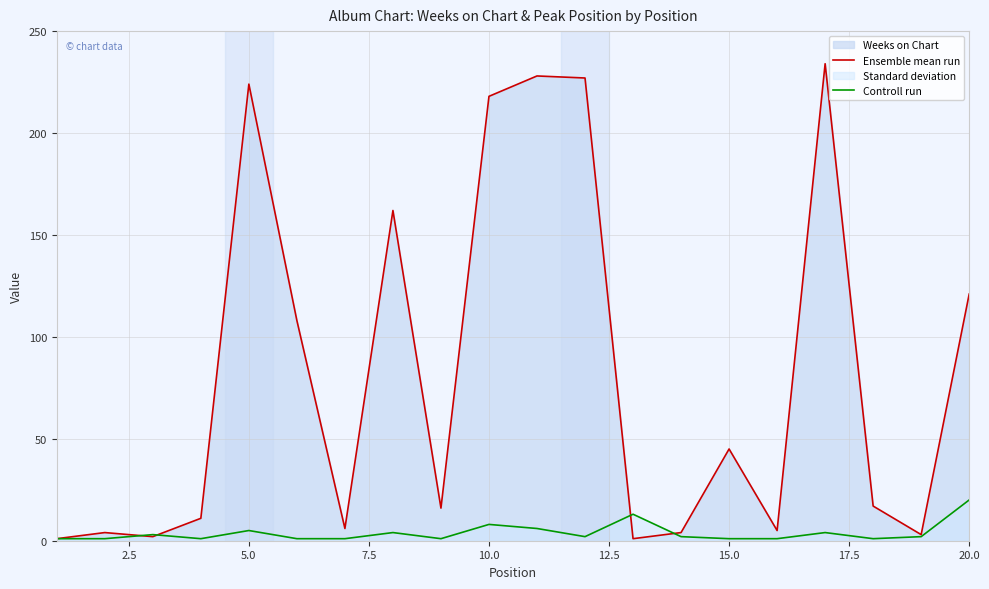

Is it true that Ensemble mean run equals 163 at 20.0?

False